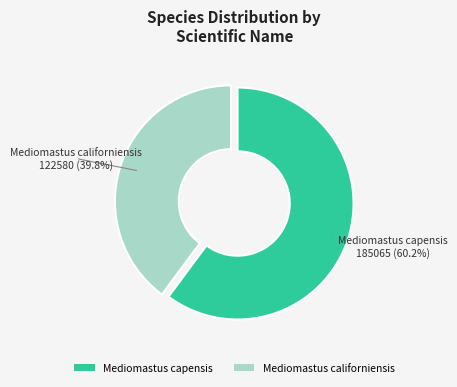

To the nearest percent, what is the difference between the Mediomastus capensis and Mediomastus californiensis slice percentages?

20%